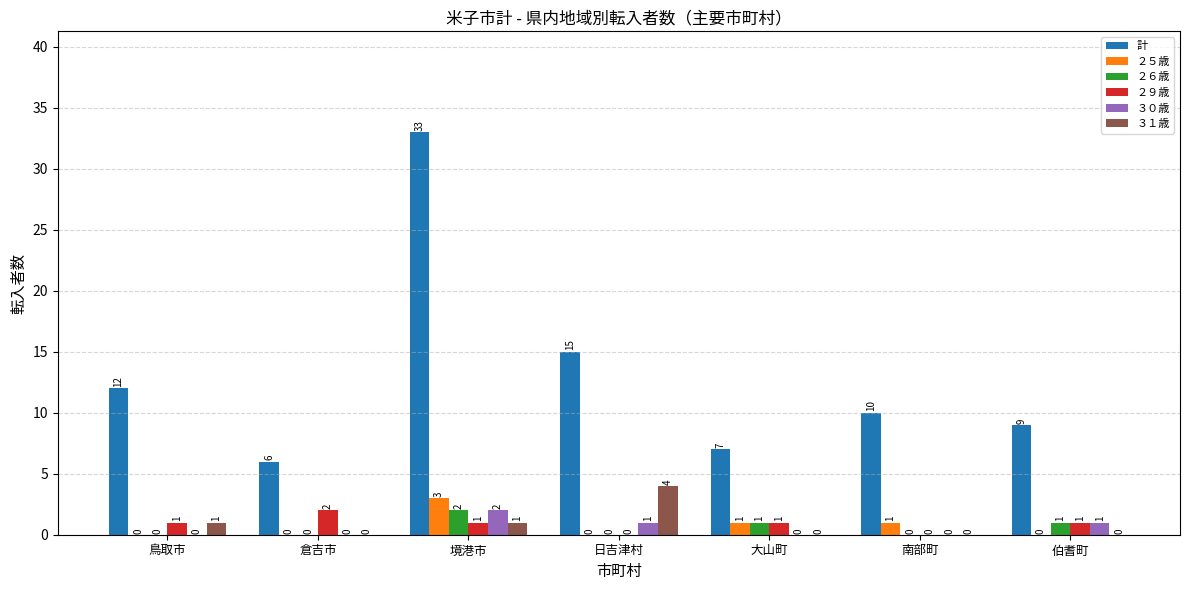

Between 倉吉市 and 境港市, which series saw the biggest shift?

計